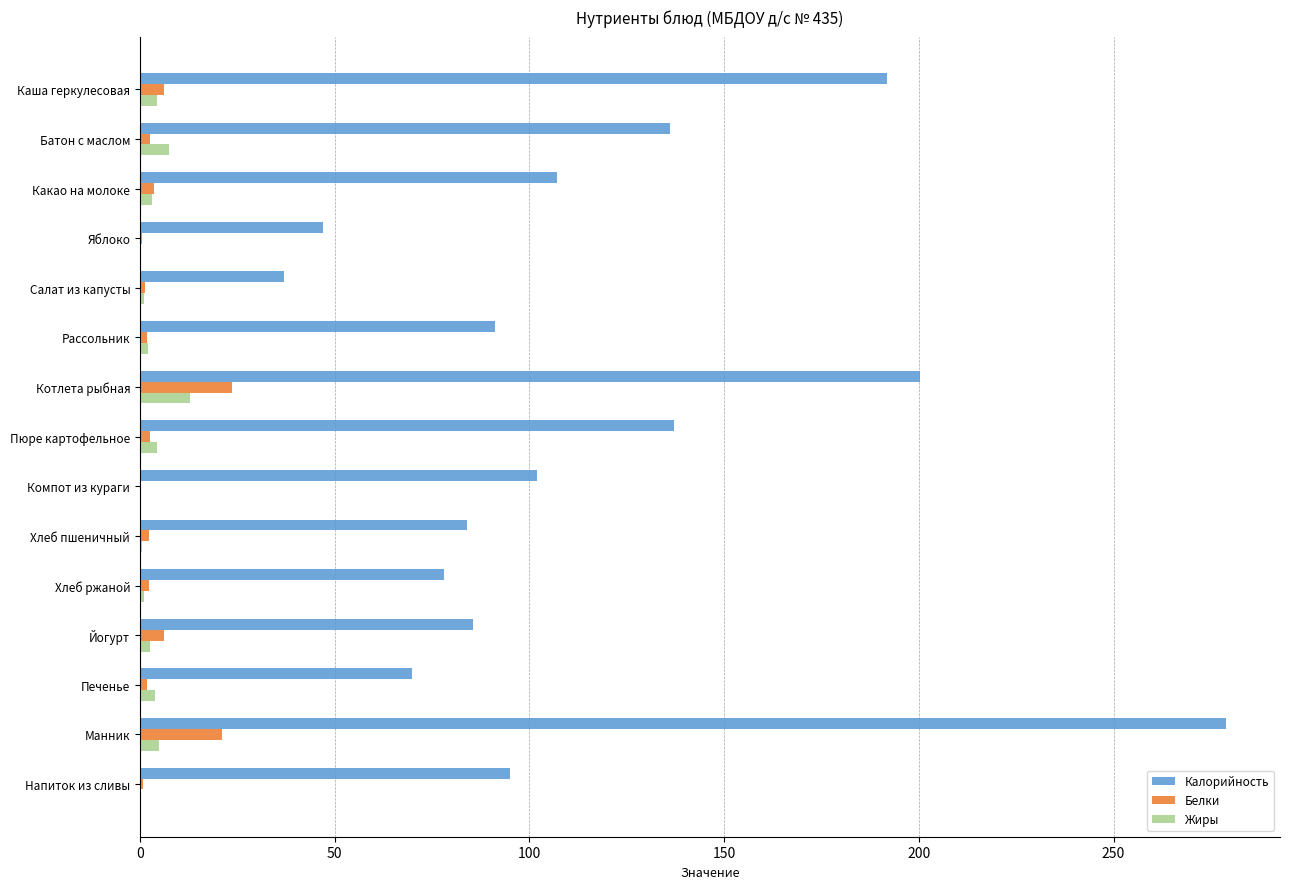

How many categories are shown in the chart?

15